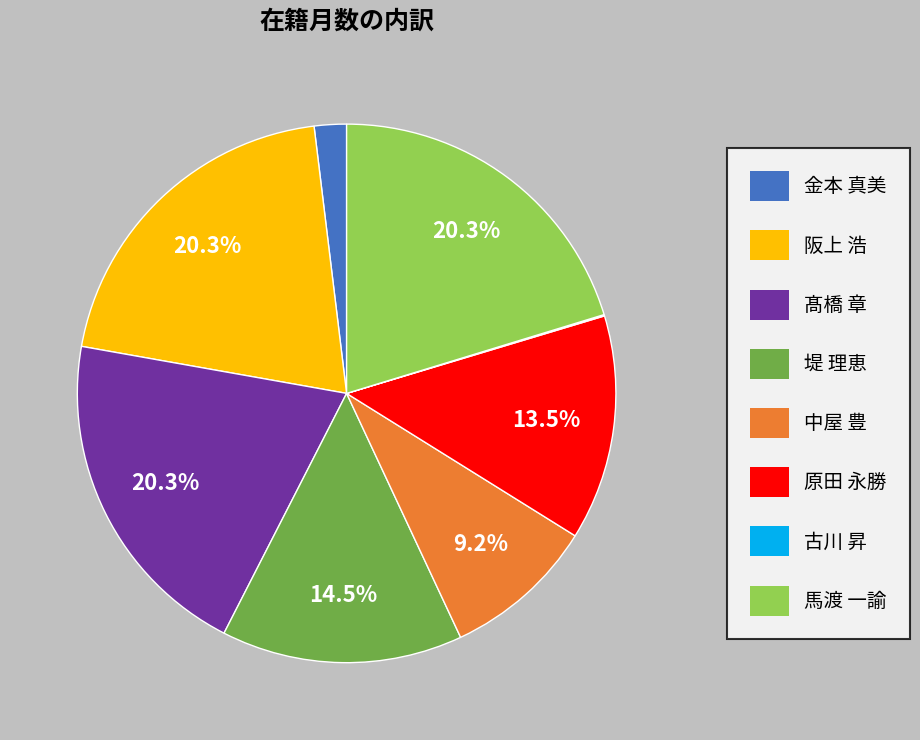

Is 馬渡 一諭 the majority of the pie?

No